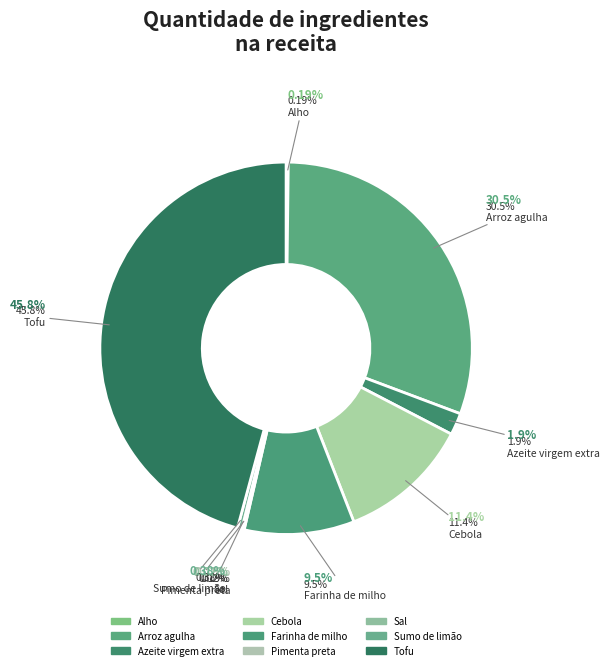

What is the smallest slice in the pie chart?

Sal